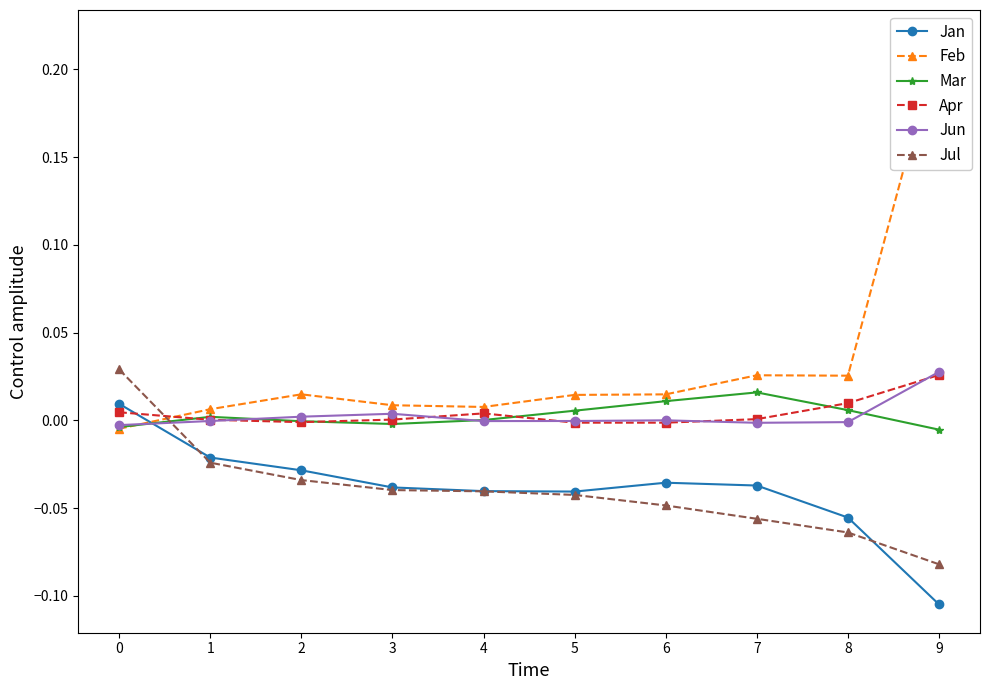

Reading left to right, extract all data points from this chart.

Jan: 0.0	-0.0	-0.0	-0.0	-0.0	-0.0	-0.0	-0.0	-0.1	-0.1
Feb: -0.0	0.0	0.0	0.0	0.0	0.0	0.0	0.0	0.0	0.2
Mar: -0.0	0.0	-0.0	-0.0	0.0	0.0	0.0	0.0	0.0	-0.0
Apr: 0.0	0.0	-0.0	0.0	0.0	-0.0	-0.0	0.0	0.0	0.0
Jun: -0.0	-0.0	0.0	0.0	-0.0	-0.0	0.0	-0.0	-0.0	0.0
Jul: 0.0	-0.0	-0.0	-0.0	-0.0	-0.0	-0.0	-0.1	-0.1	-0.1